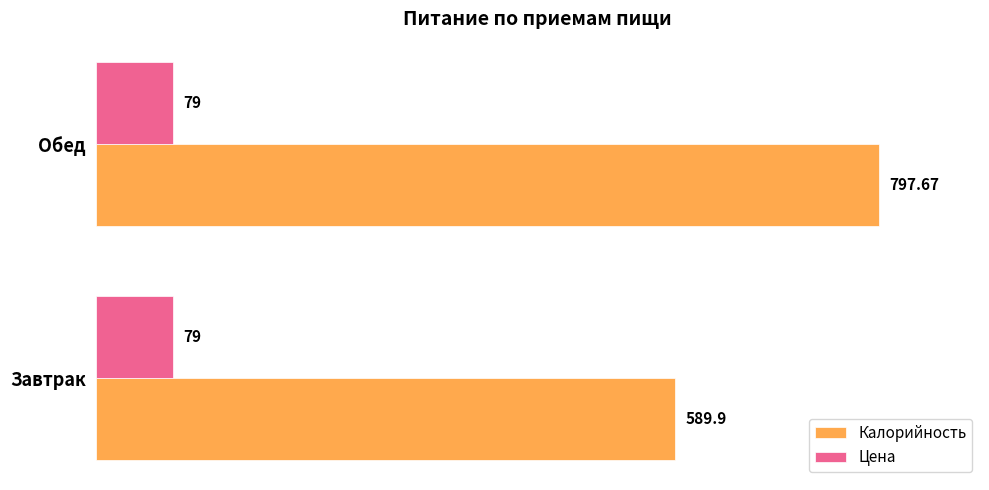

What is the sum of all Цена values?

158.0